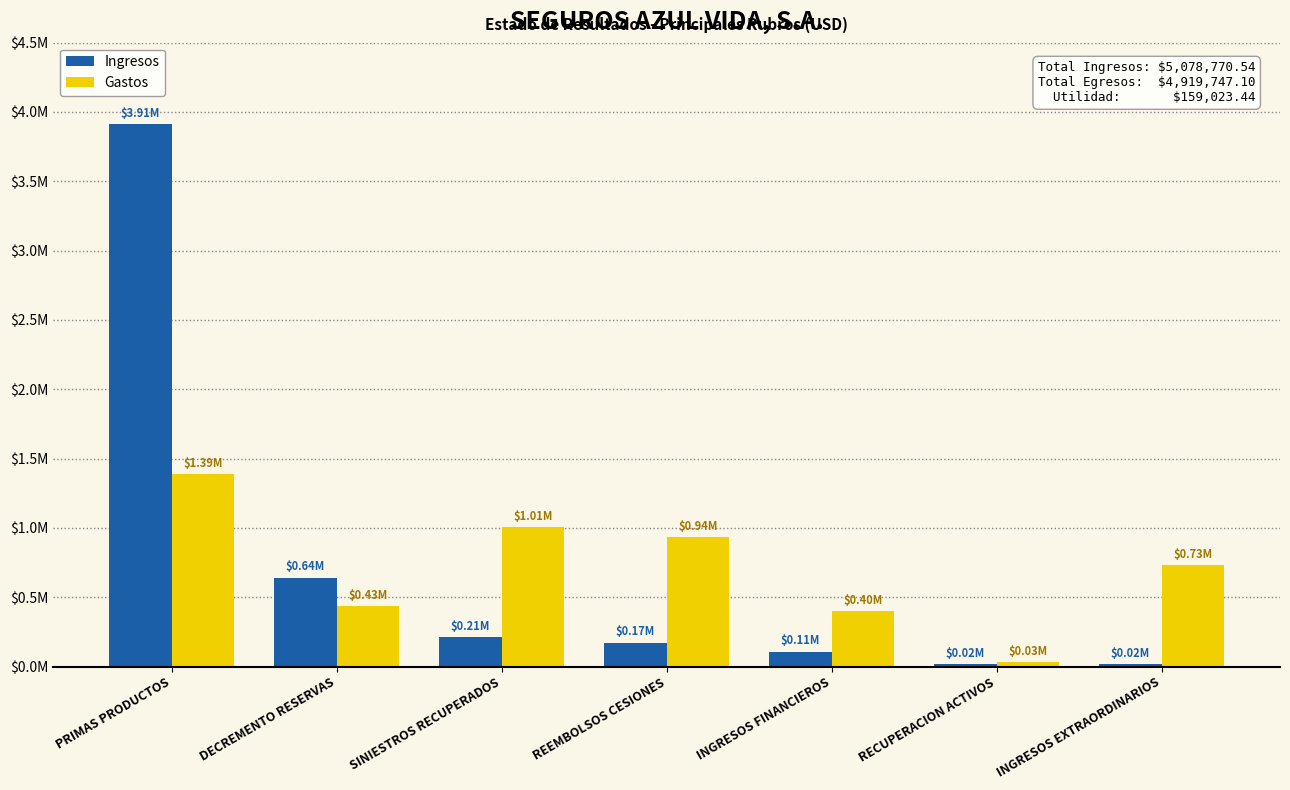

Reading left to right, transcribe all the data shown in this chart.

Ingresos: PRIMAS PRODUCTOS=3913841.7	DECREMENTO RESERVAS=641533.7	SINIESTROS RECUPERADOS=209475.1	REEMBOLSOS CESIONES=172306.9	INGRESOS FINANCIEROS=108023.1	RECUPERACION ACTIVOS=17794.8	INGRESOS EXTRAORDINARIOS=15795.3
Gastos: PRIMAS PRODUCTOS=1387681.4	DECREMENTO RESERVAS=433500.9	SINIESTROS RECUPERADOS=1007183.6	REEMBOLSOS CESIONES=935696.1	INGRESOS FINANCIEROS=397751.0	RECUPERACION ACTIVOS=29306.8	INGRESOS EXTRAORDINARIOS=728627.1